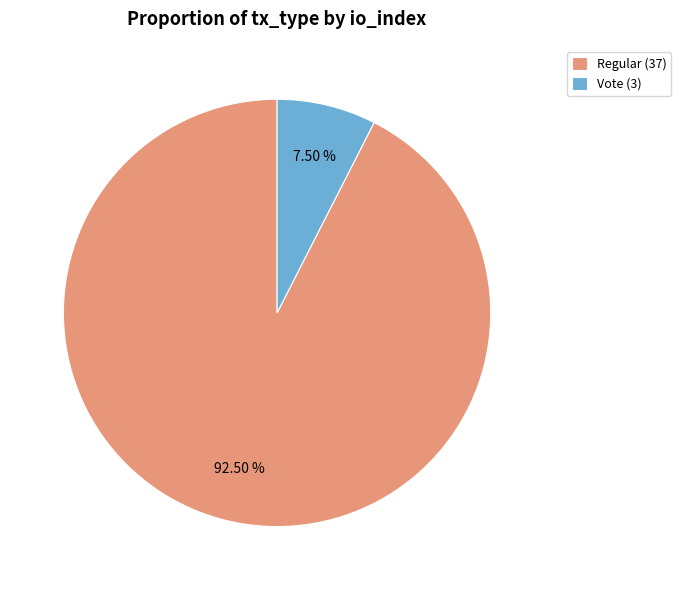

Rank the categories by value from highest to lowest.

Regular (37), Vote (3)